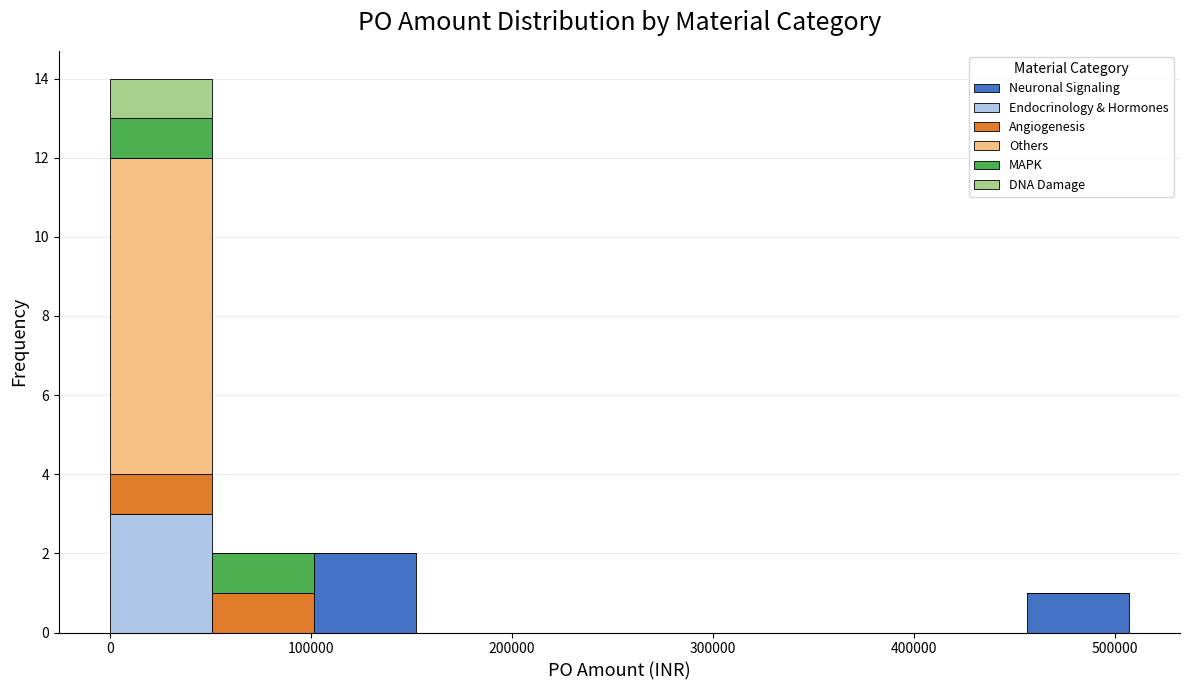

Reading left to right, list every stacked bar in this chart as the range it spans on the x-axis followed by its total height. Neither the bar edges nor the heights are printed on the chart, so give them approximately, as read against the axes.

0 to 50000: 14
50000 to 100000: 2
100000 to 150000: 2
150000 to 200000: 0
200000 to 250000: 0
250000 to 300000: 0
300000 to 360000: 0
360000 to 410000: 0
410000 to 460000: 0
460000 to 510000: 1